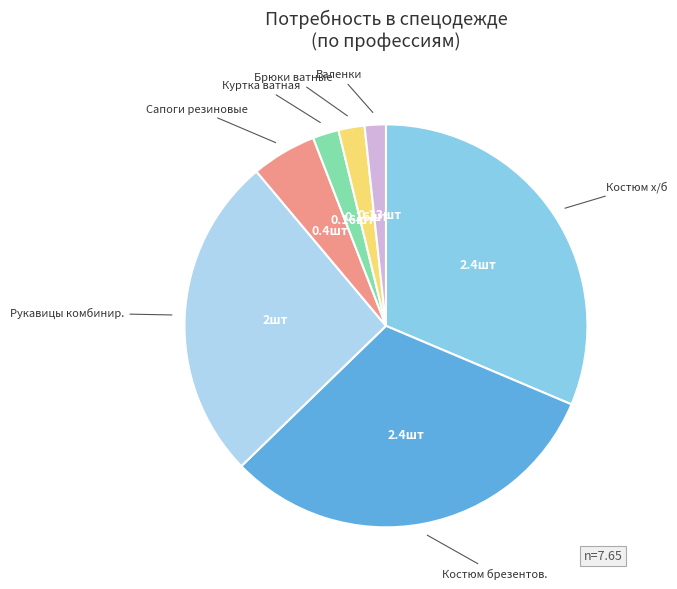

Is there any slice that represents more than half of the pie?

No